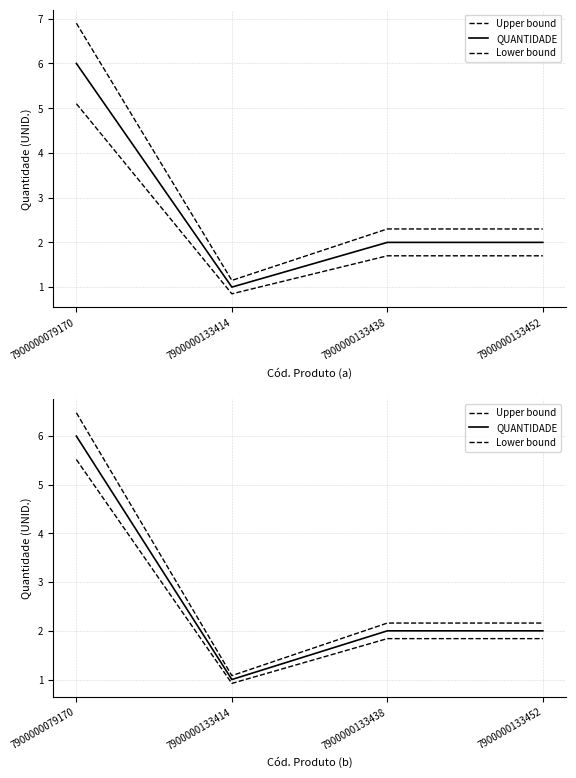

True or false: Lower bound and QUANTIDADE intersect in this chart.

False